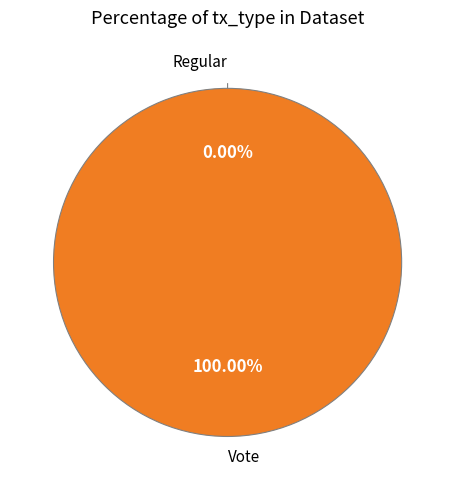

To the nearest percent, what is the average slice percentage?

50%